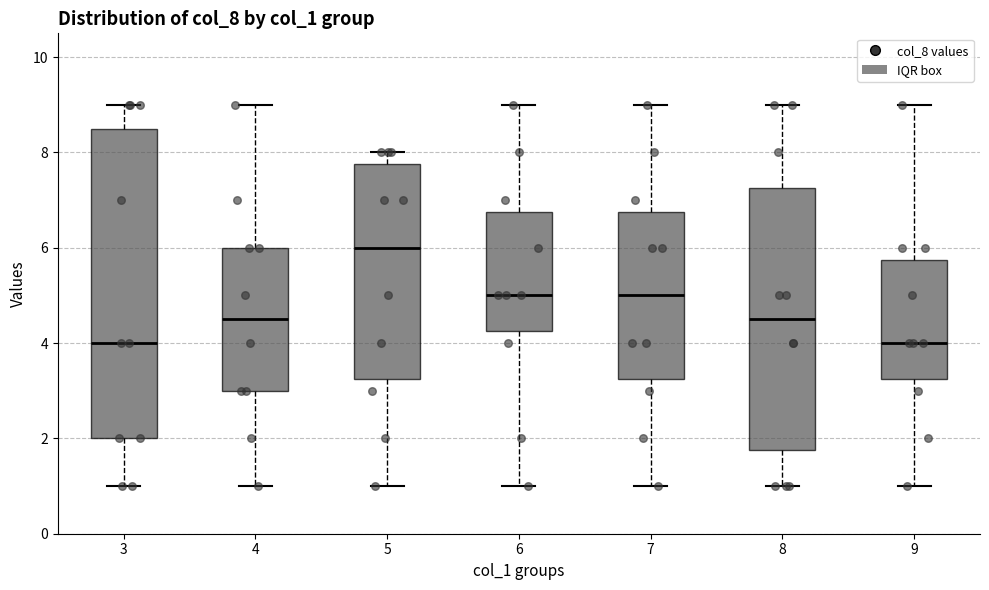

Reading left to right, read every box against the y-axis: the position of its median line, the range the box covers, and the ends of its whiskers. The values are not printed on the chart, so give them approximately, as read against the axis.

3: median 4.0, box 2.0 to 8.6, whiskers 1.0 to 9.0
4: median 4.6, box 3.0 to 6.0, whiskers 1.0 to 9.0
5: median 6.0, box 3.2 to 7.8, whiskers 1.0 to 8.0
6: median 5.0, box 4.2 to 6.8, whiskers 1.0 to 9.0
7: median 5.0, box 3.2 to 6.8, whiskers 1.0 to 9.0
8: median 4.6, box 1.8 to 7.2, whiskers 1.0 to 9.0
9: median 4.0, box 3.2 to 5.8, whiskers 1.0 to 9.0